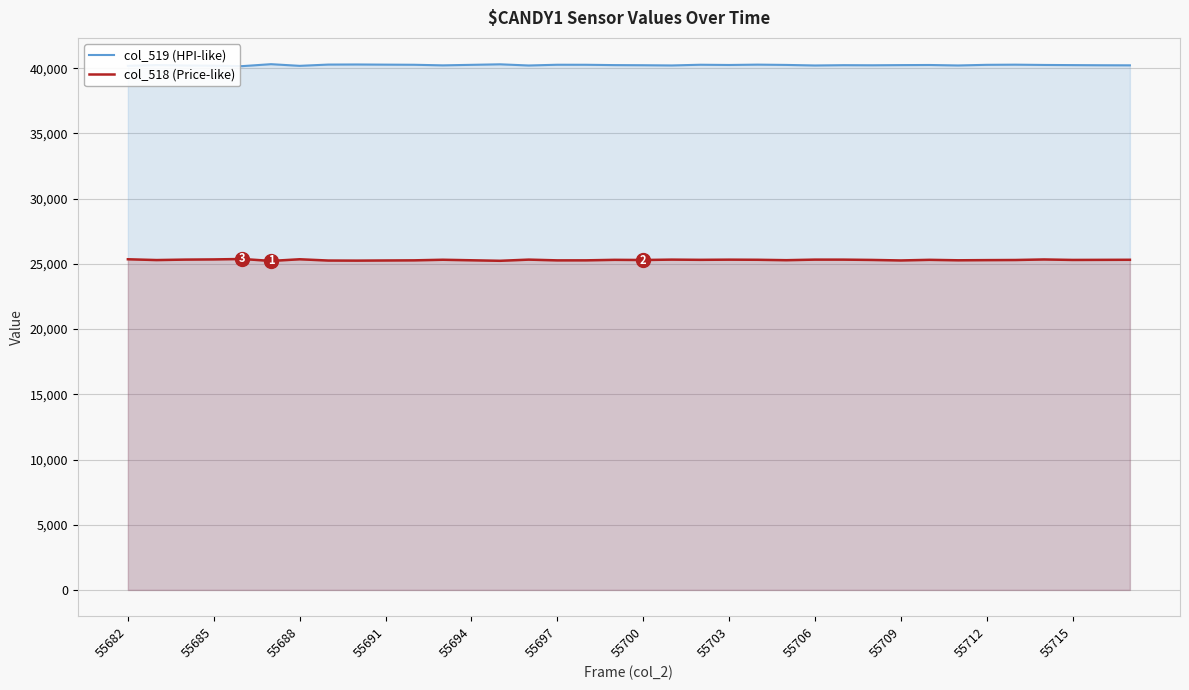

The value of col_519 (HPI-like) at 34 is 40228. True or false?

True